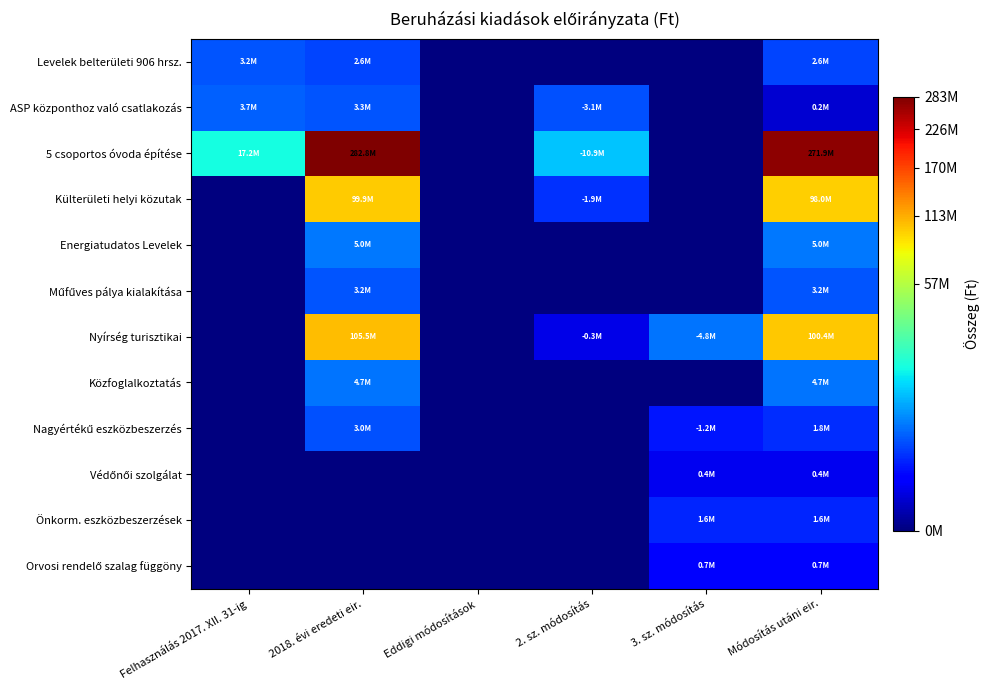

Rank the series at 2018. évi eredeti eir. from highest to lowest value.

5 csoportos óvoda építése, Nyírség turisztikai, Külterületi helyi közutak, Energiatudatos Levelek, Közfoglalkoztatás, ASP központhoz való csatlakozás, Műfűves pálya kialakítása, Nagyértékű eszközbeszerzés, Levelek belterületi 906 hrsz., Védőnői szolgálat, Önkorm. eszközbeszerzések, Orvosi rendelő szalag függöny